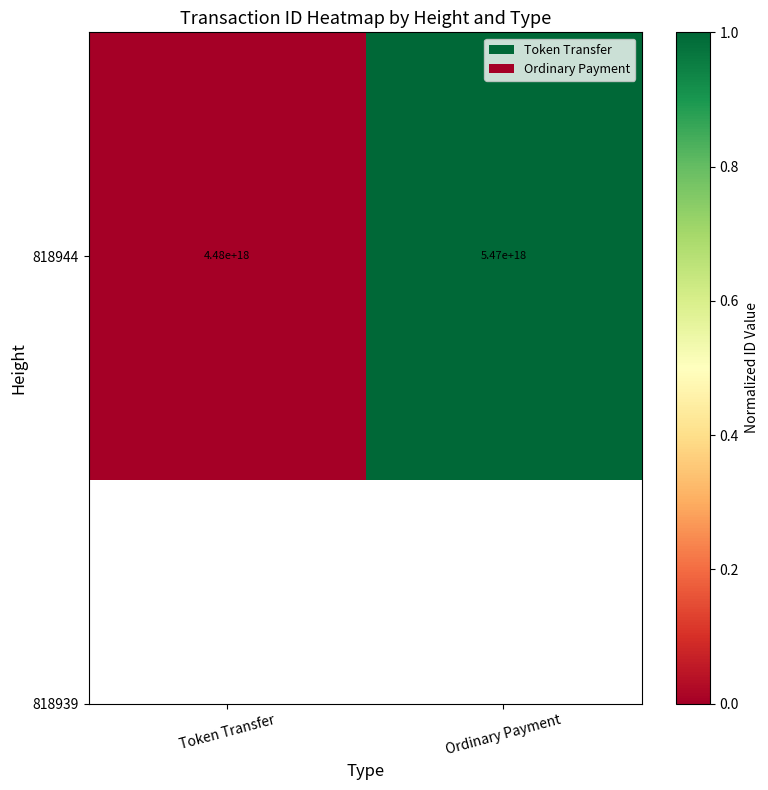

Is it true that the value at Token Transfer is 0?

True